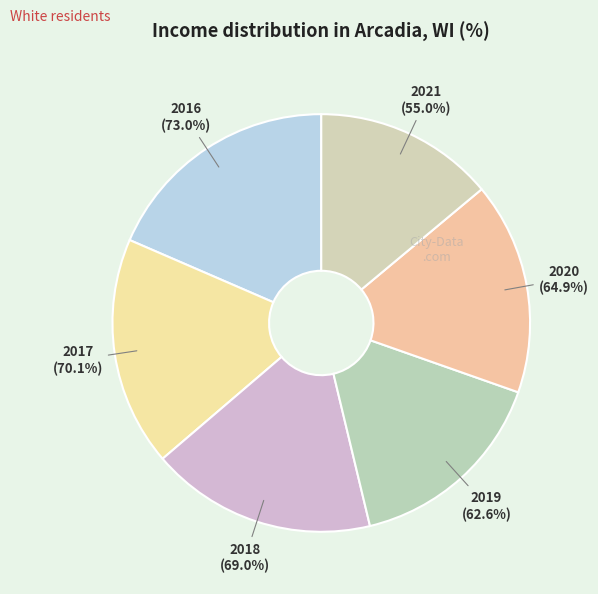

What is the change in value from 2017 to 2020?

-5.2